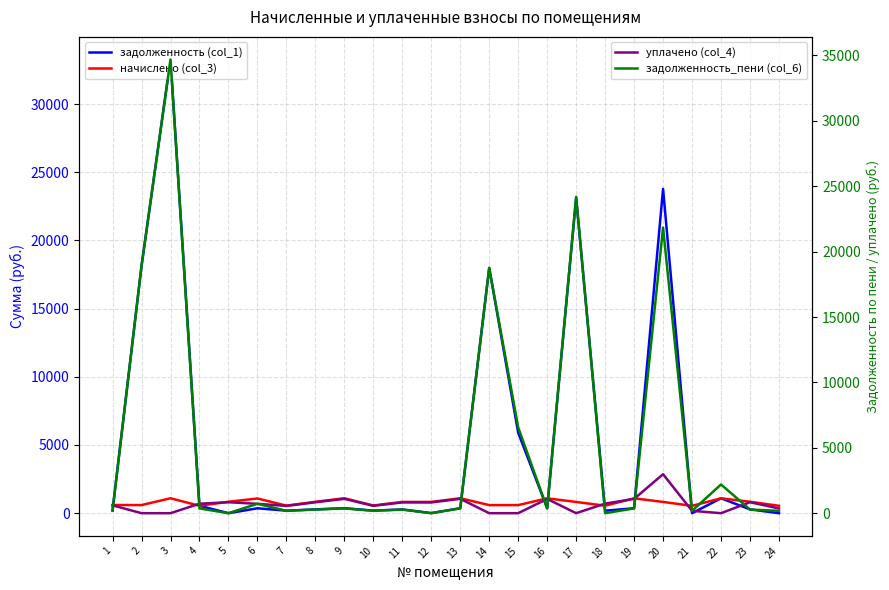

What are all the series names shown in the legend?

задолженность (col_1), начислено (col_3), уплачено (col_4), задолженность_пени (col_6)